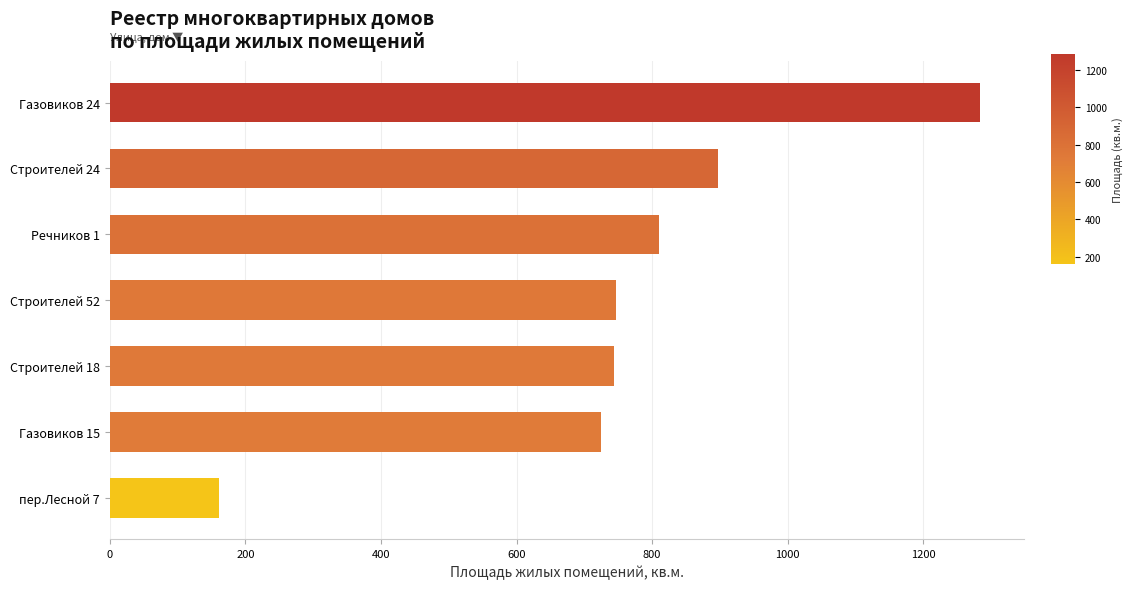

What is the sum of the values at пер.Лесной 7 and Строителей 24?

1058.4